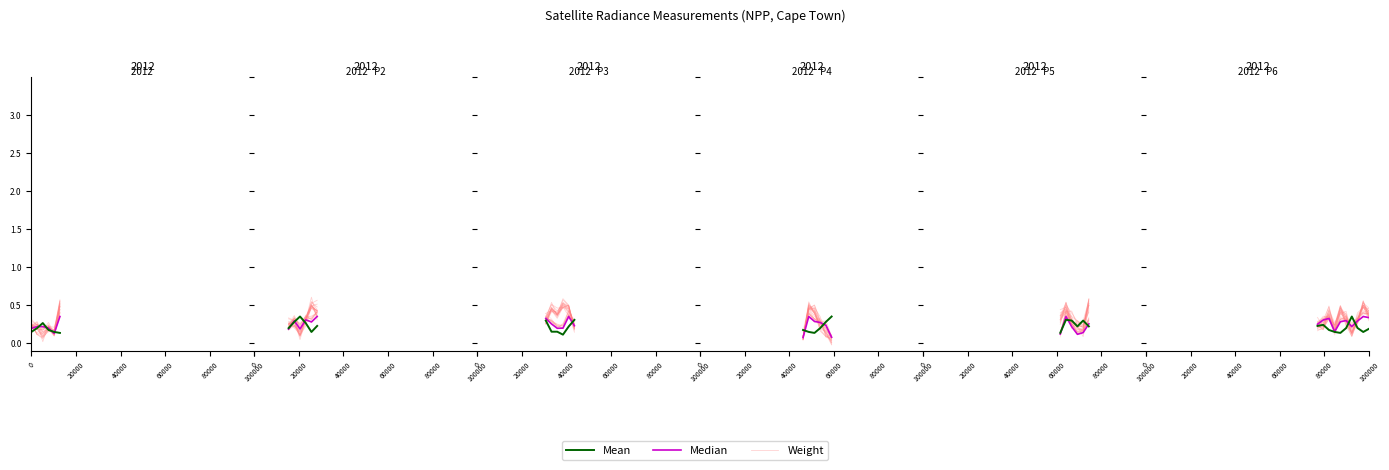

At which label does Weight reach its minimum?

80000